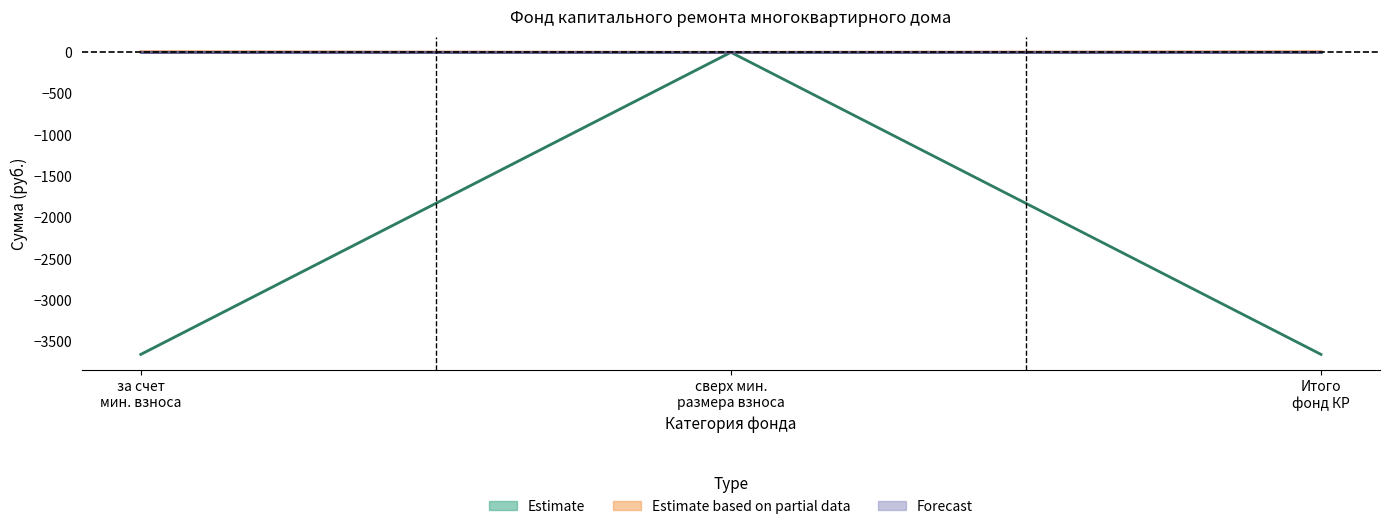

What is the difference between the balance_start values at сверх минимального размера взноса and Итого фонд капитального ремонта?

3658.7